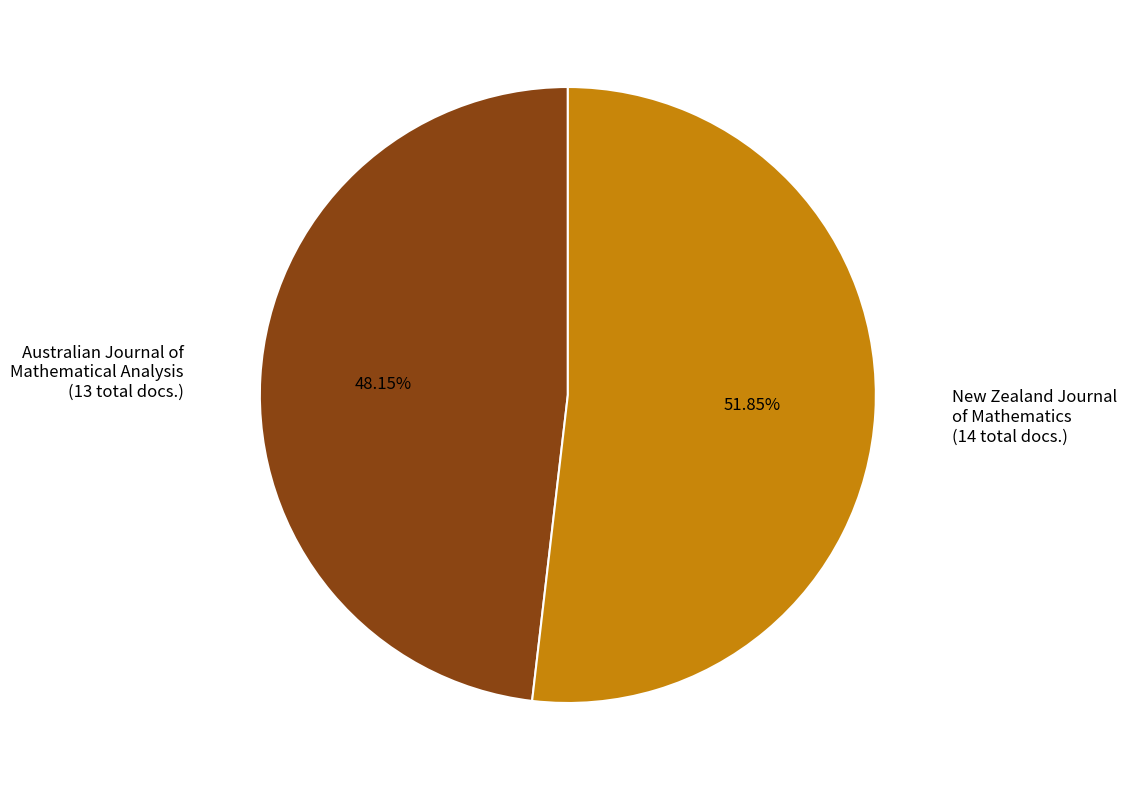

To the nearest percent, what is the average slice percentage?

50%